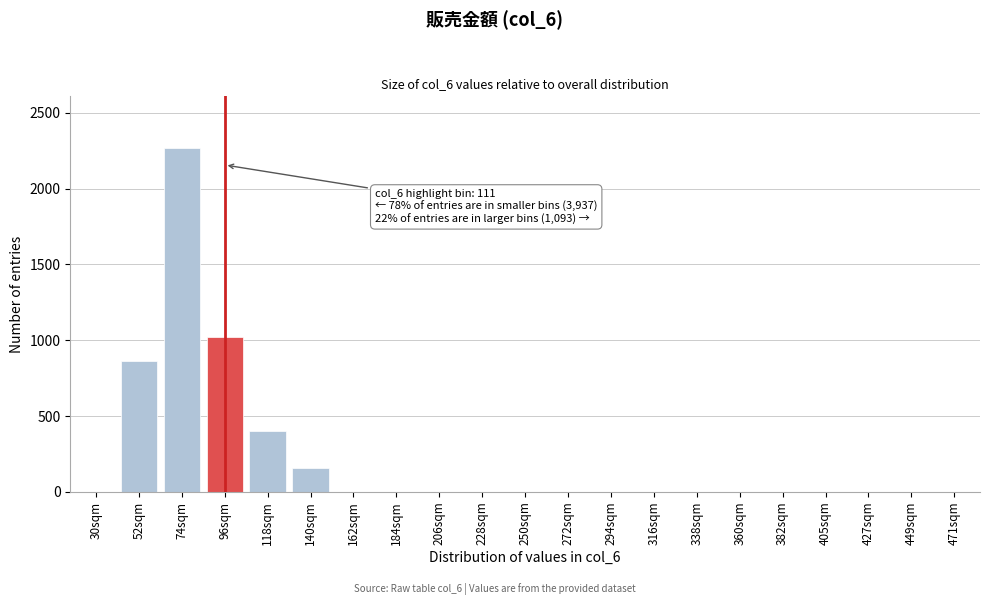

Reading left to right, transcribe all the data shown in this chart.

30sqm=0	52sqm=860	74sqm=2270	96sqm=1020	118sqm=400	140sqm=160	162sqm=0	184sqm=0	206sqm=0	228sqm=0	250sqm=0	272sqm=0	294sqm=0	316sqm=0	338sqm=0	360sqm=0	382sqm=0	405sqm=0	427sqm=0	449sqm=0	471sqm=0